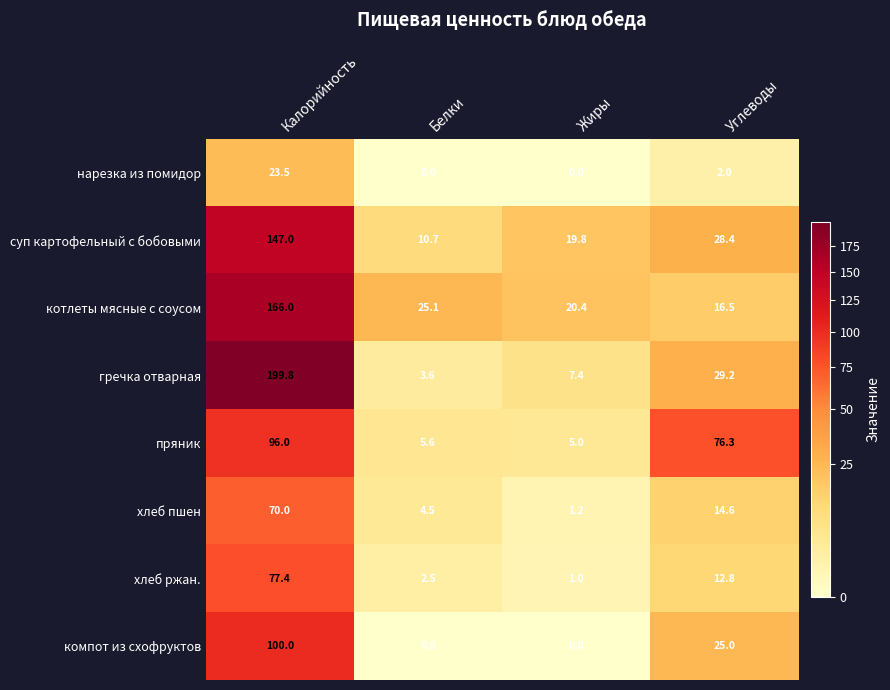

Which category has the highest value across all series?

Калорийность